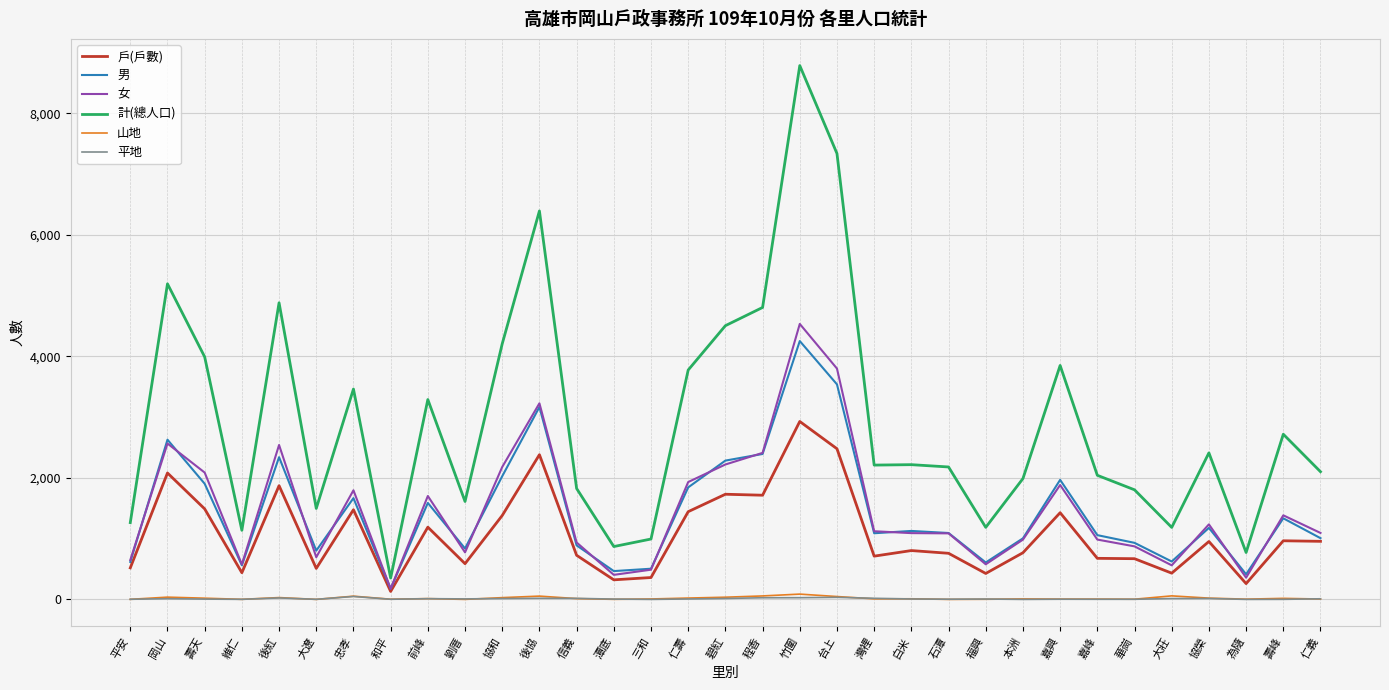

What is the difference between the maximum and second lowest values in the 計(總人口) series?

8016